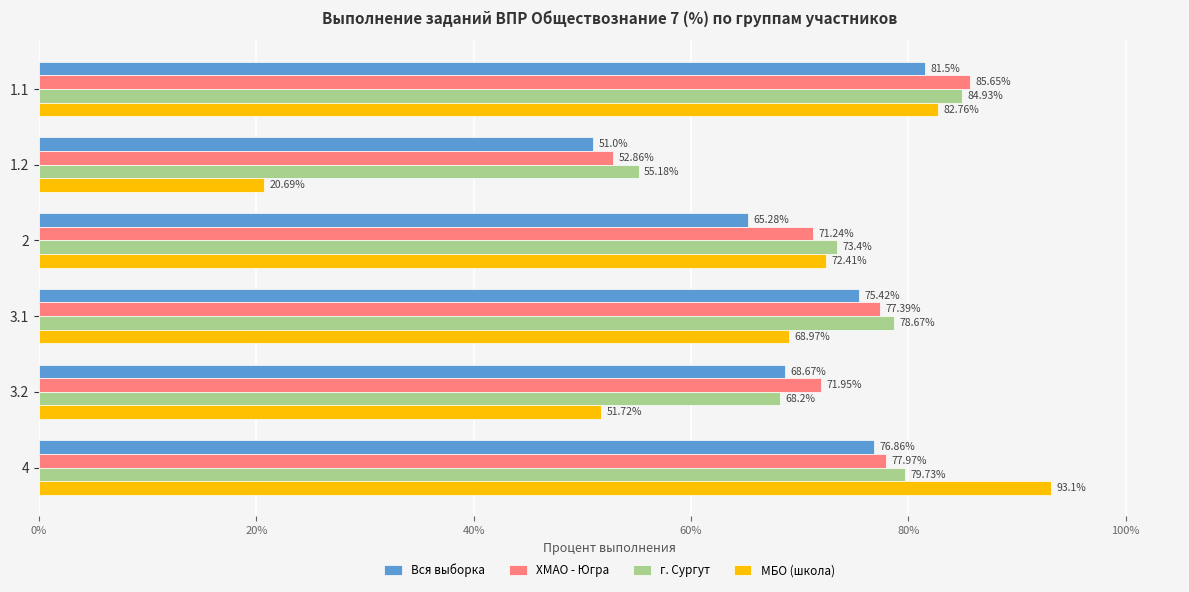

Is the value of Вся выборка at 3.1 greater than the value of ХМАО - Югра at 2?

Yes